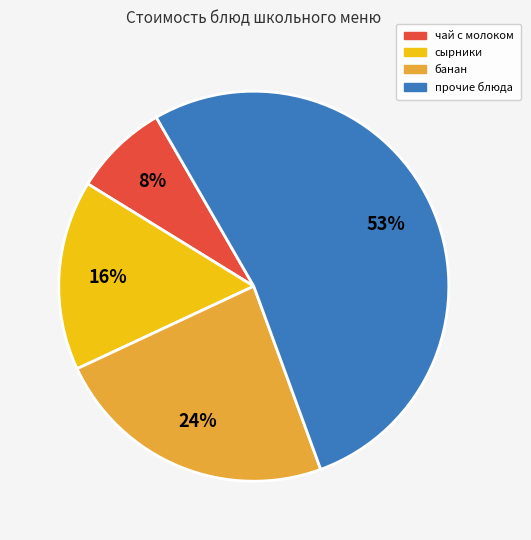

Is there any slice that represents more than half of the pie?

Yes